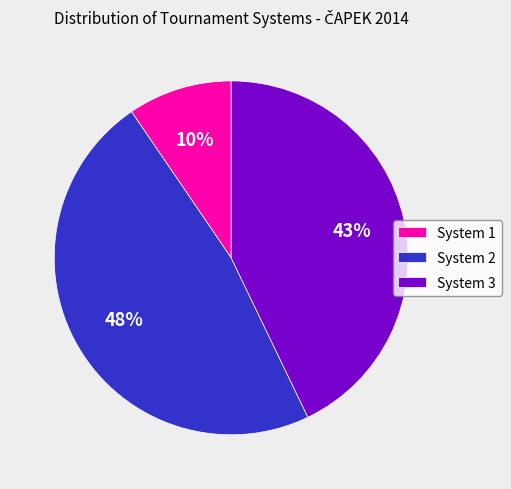

To the nearest percent, what portion does System 2 represent?

48%